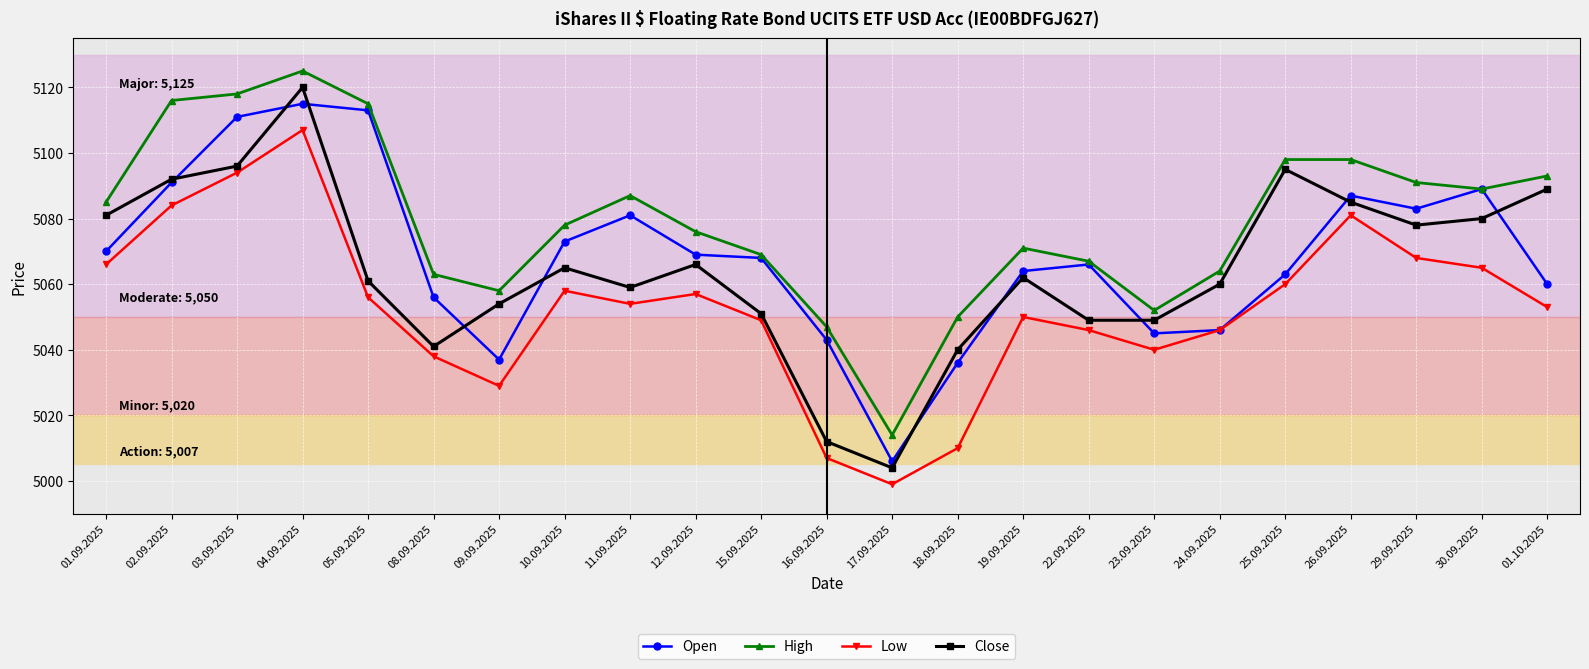

At which category does the chart reach its minimum across all series?

17.09.2025